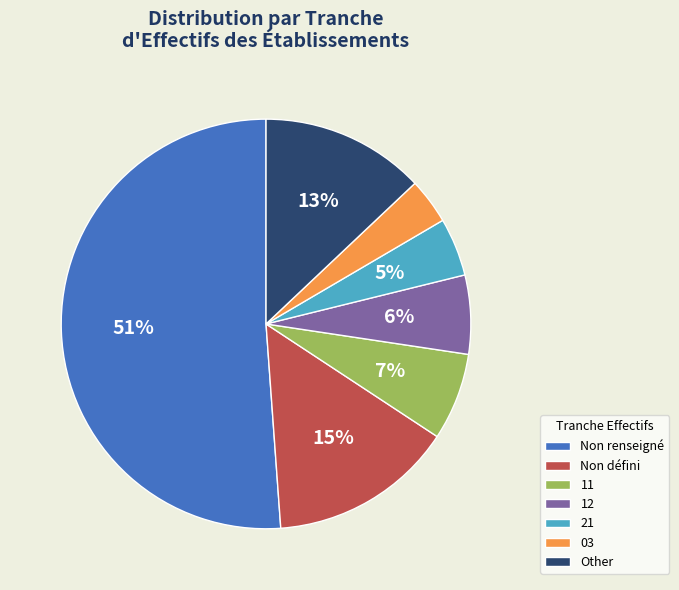

How many slices are in this pie chart?

7